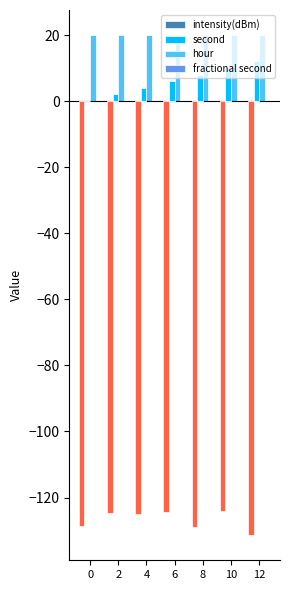

List the labels in order of second value, smallest first.

0, 2, 4, 6, 8, 10, 12